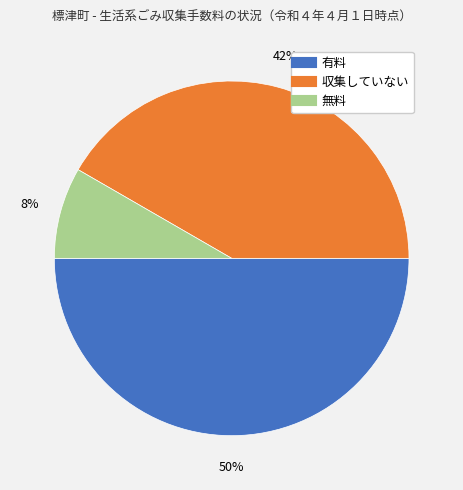

Do 有料 and 収集していない together represent more than half of the pie?

Yes